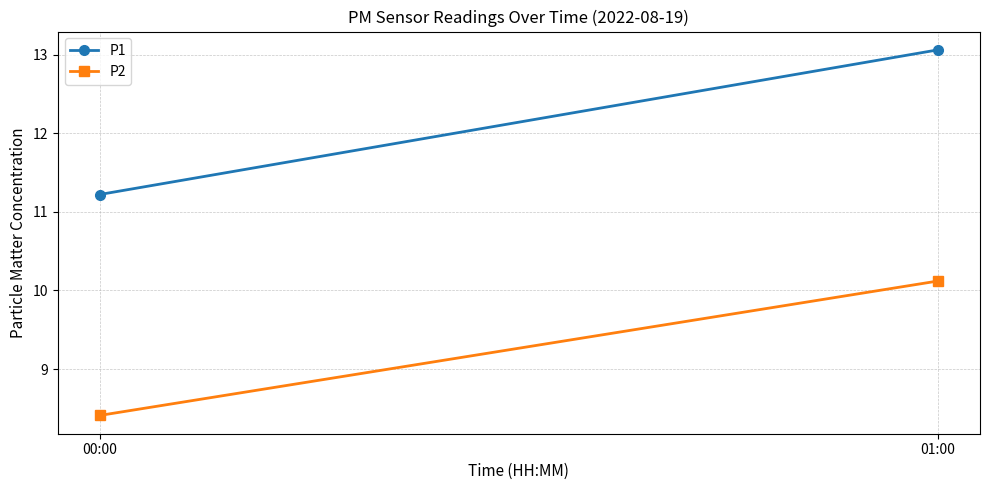

What are all the series names shown in the legend?

P1, P2